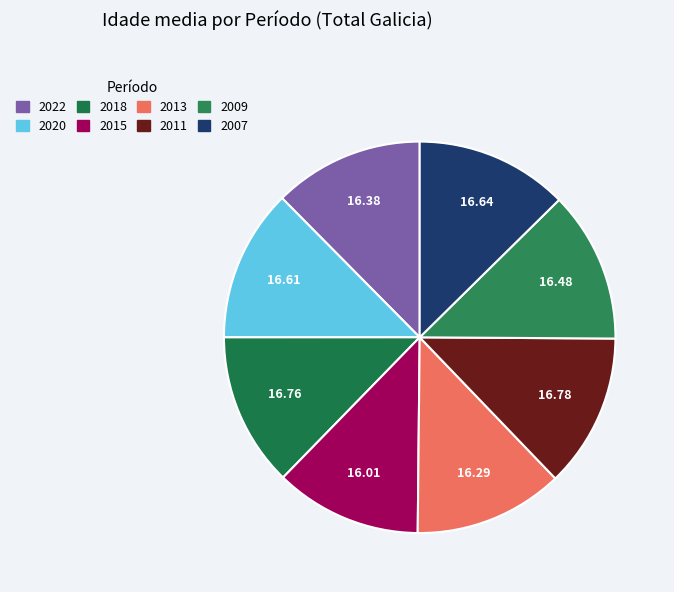

To the nearest percent, what is the average slice percentage?

13%